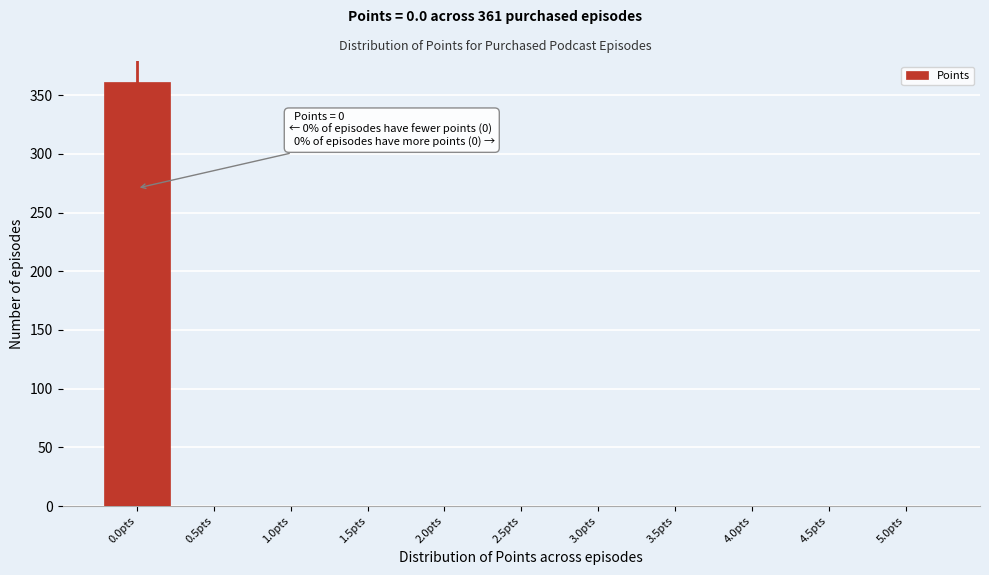

Reading right to left, extract all data points from this chart.

5.0pts=0	4.5pts=0	4.0pts=0	3.5pts=0	3.0pts=0	2.5pts=0	2.0pts=0	1.5pts=0	1.0pts=0	0.5pts=0	0.0pts=361